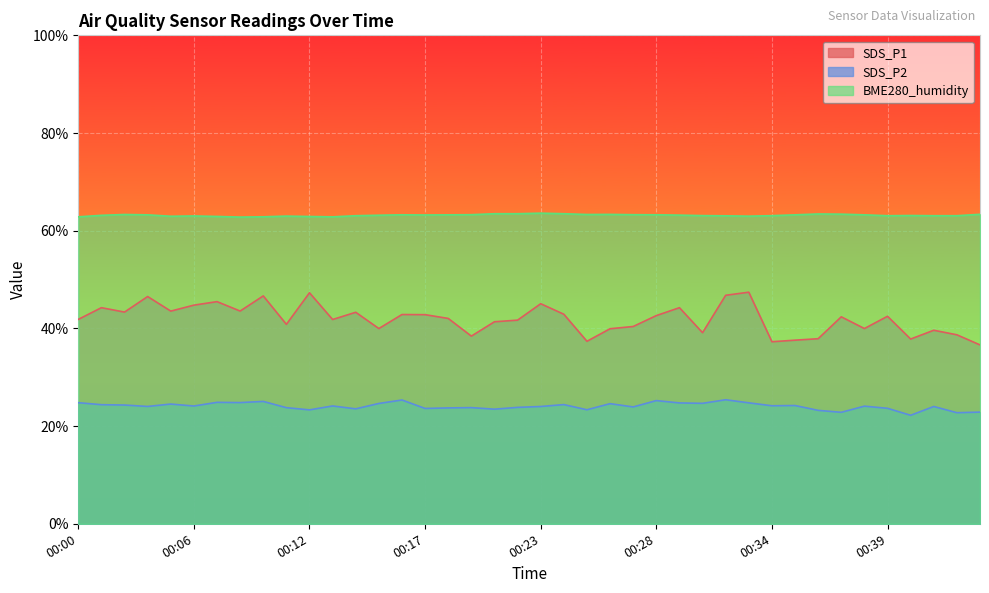

Where does the BME280_humidity series first go above 63?

00:01